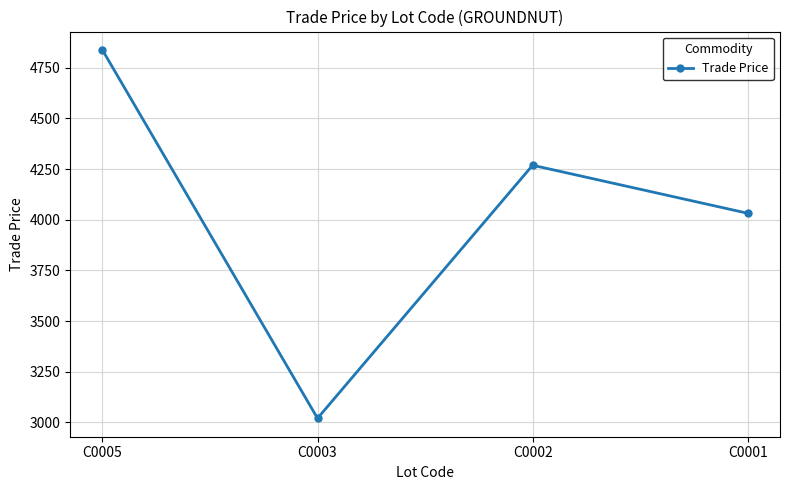

What is the sum of all values?

16159.0